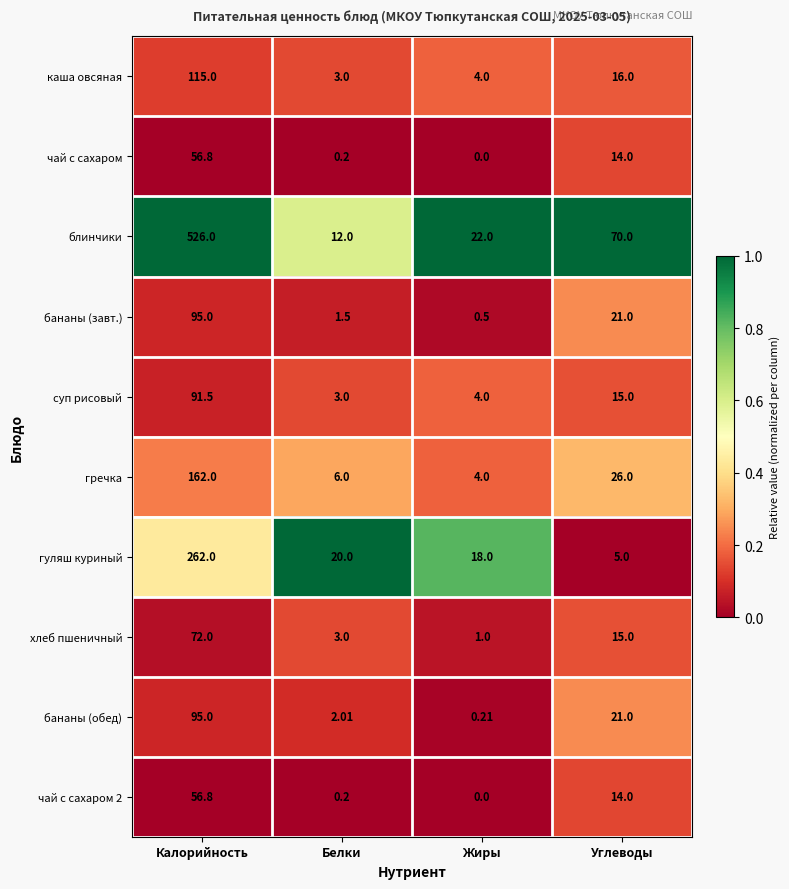

Which series changed the most between Белки and Углеводы?

блинчики